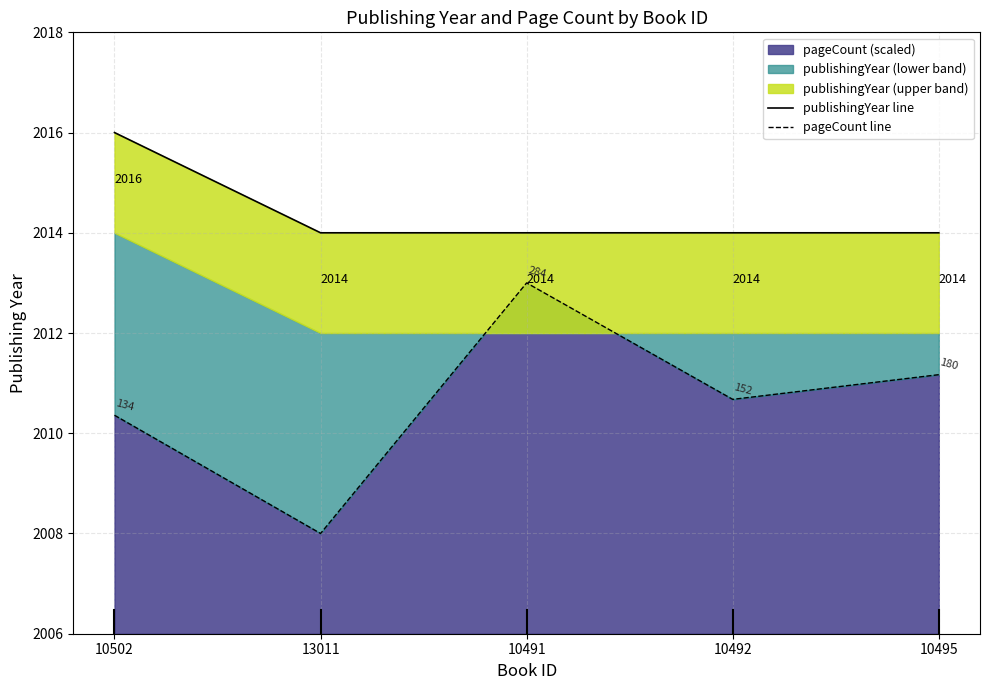

How many lines are shown in the chart?

2